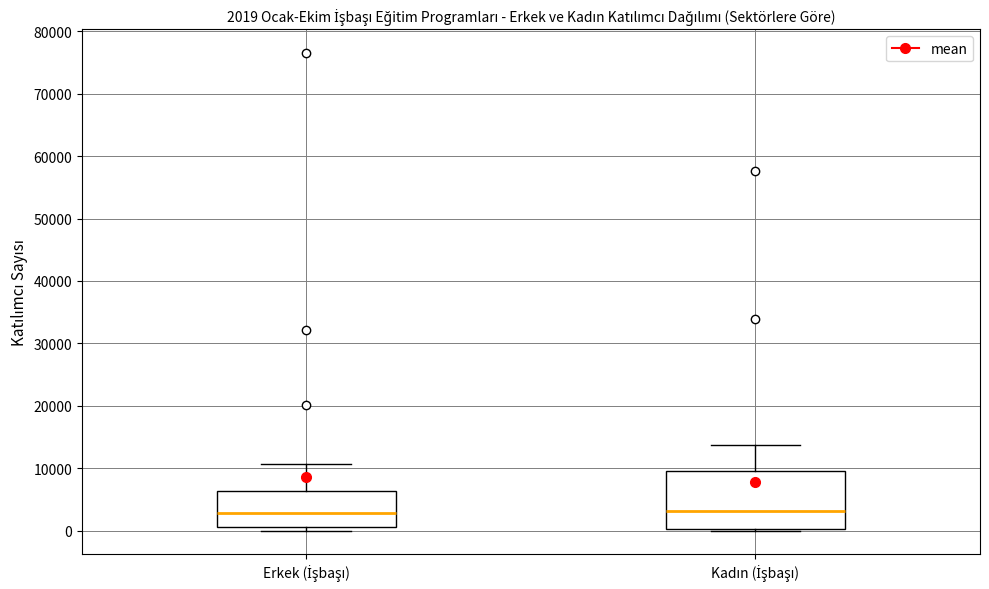

Comparing the boxes themselves (not the whiskers), which one is the tallest?

Kadın (İşbaşı)